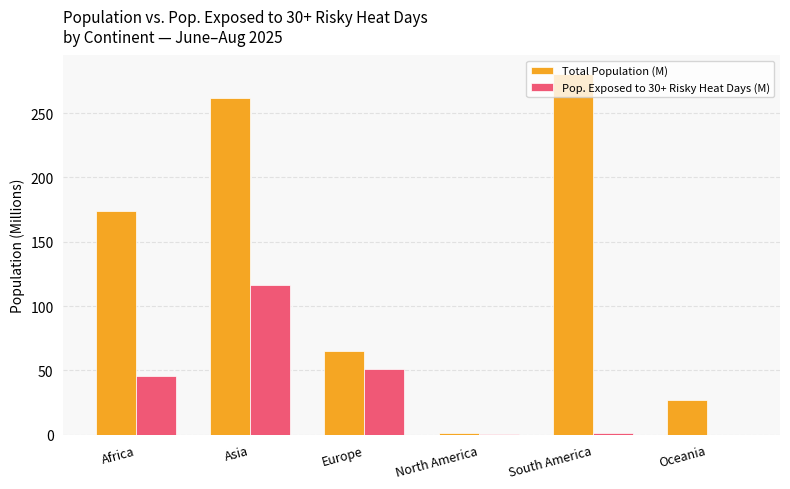

What is the maximum value shown in the chart?

280.8